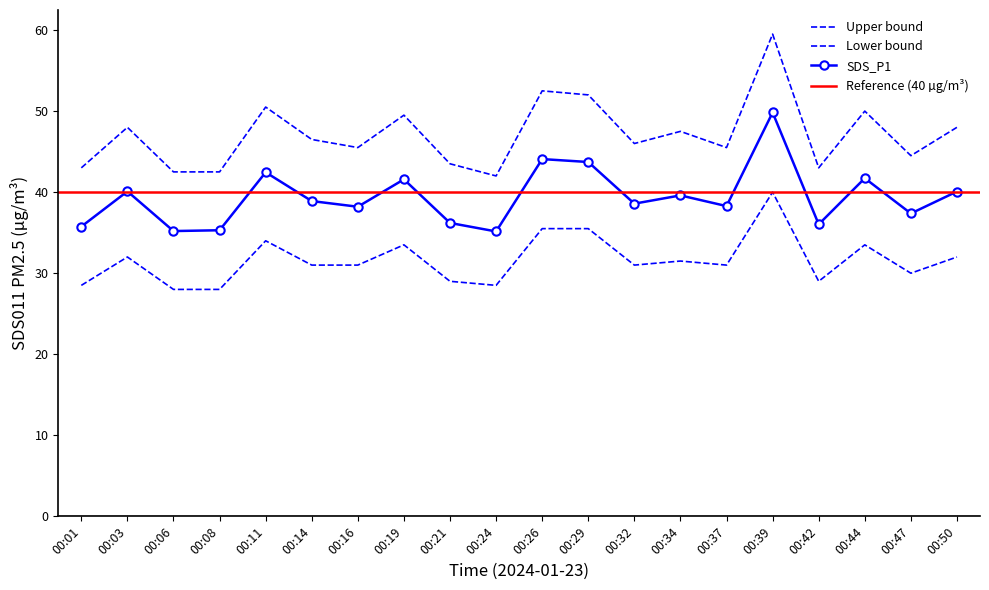

At how many categories does at least one series exceed 57?

1